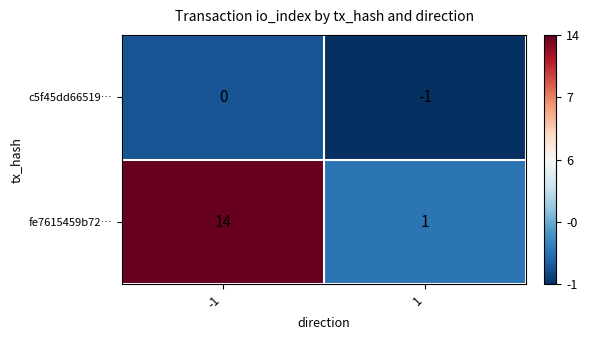

What is the difference between the maximum and minimum values in the fe7615459b72… series?

13